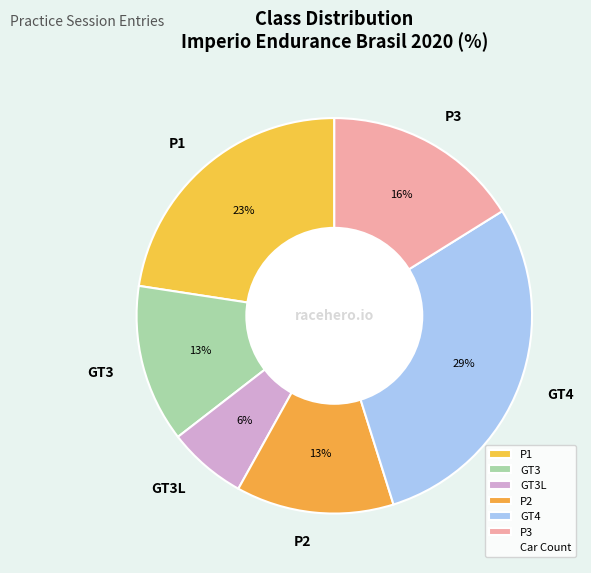

To the nearest percent, what is the difference between the largest and smallest slice percentages?

23%